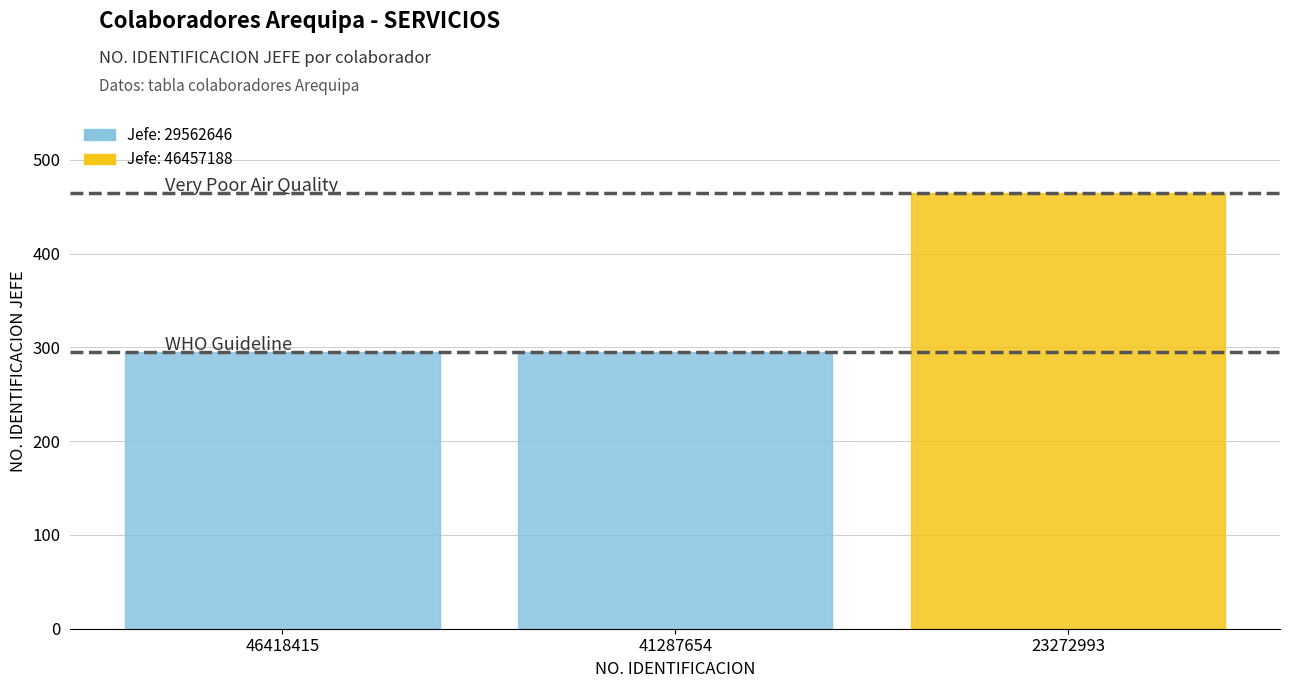

The value at 46418415 is 8491810. True or false?

False